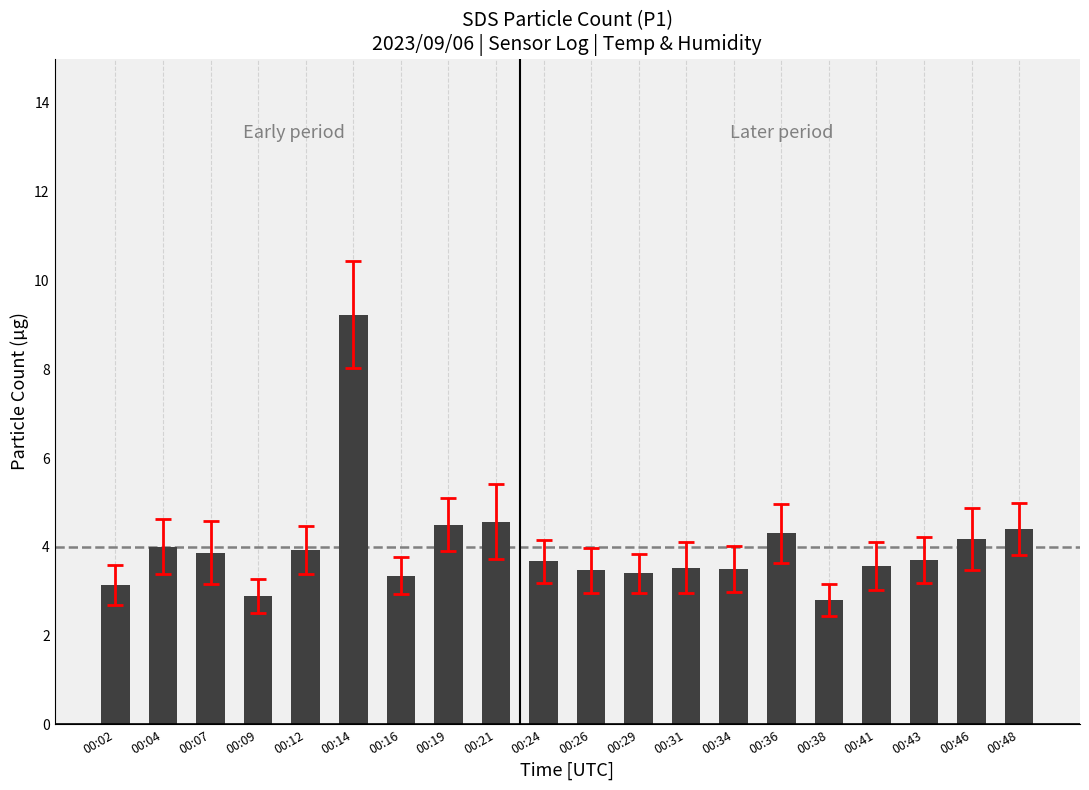

What is the sum of all values?

80.0